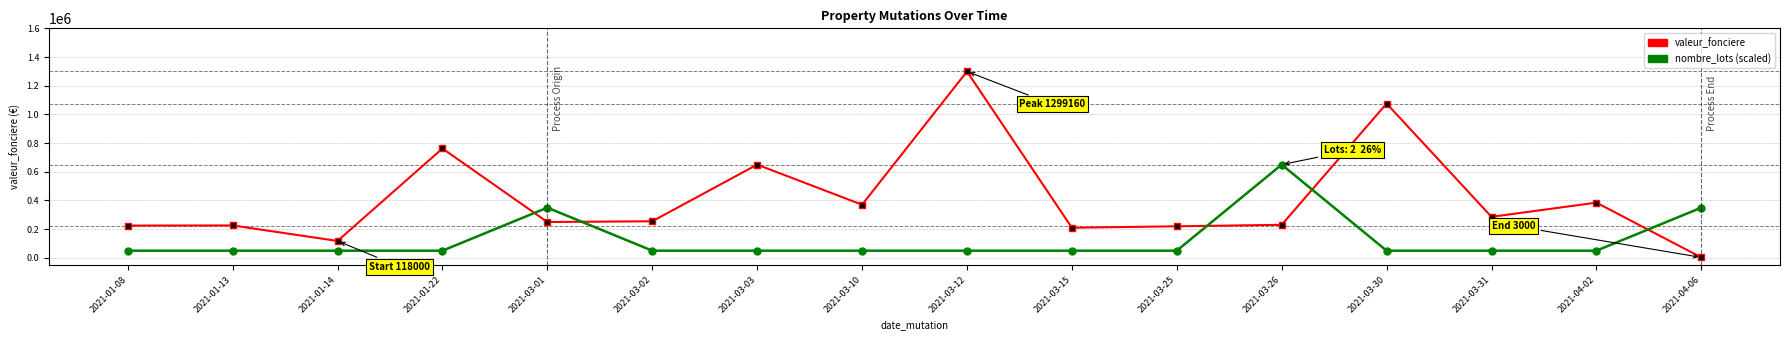

Count the number of categories in the chart.

16